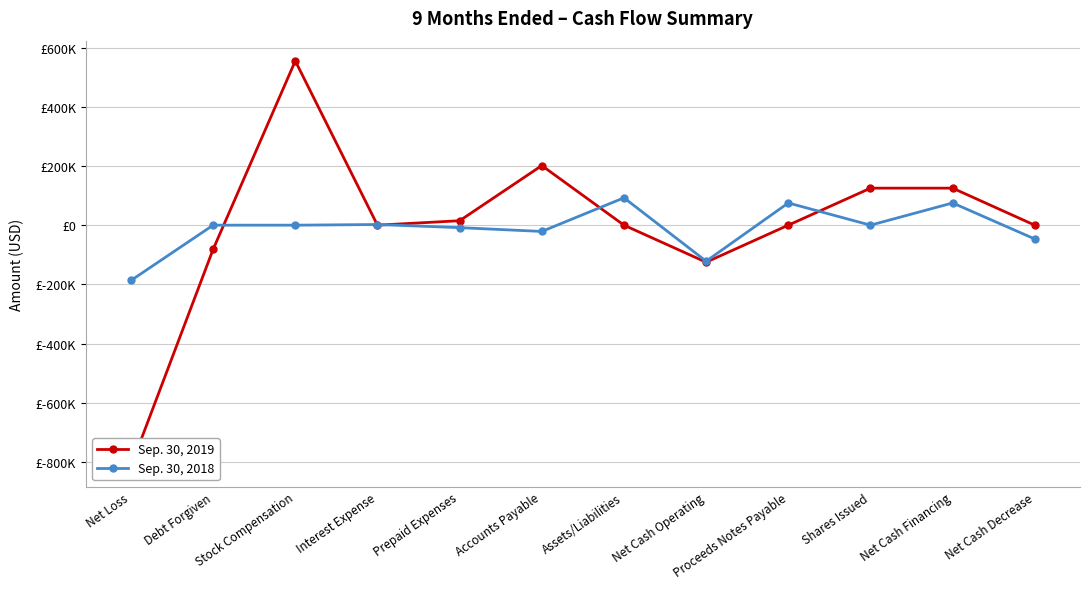

List the labels in order of Sep. 30, 2019 value, largest first.

Stock Compensation, Accounts Payable, Shares Issued, Net Cash Financing, Prepaid Expenses, Interest Expense, Assets/Liabilities, Proceeds Notes Payable, Net Cash Decrease, Debt Forgiven, Net Cash Operating, Net Loss